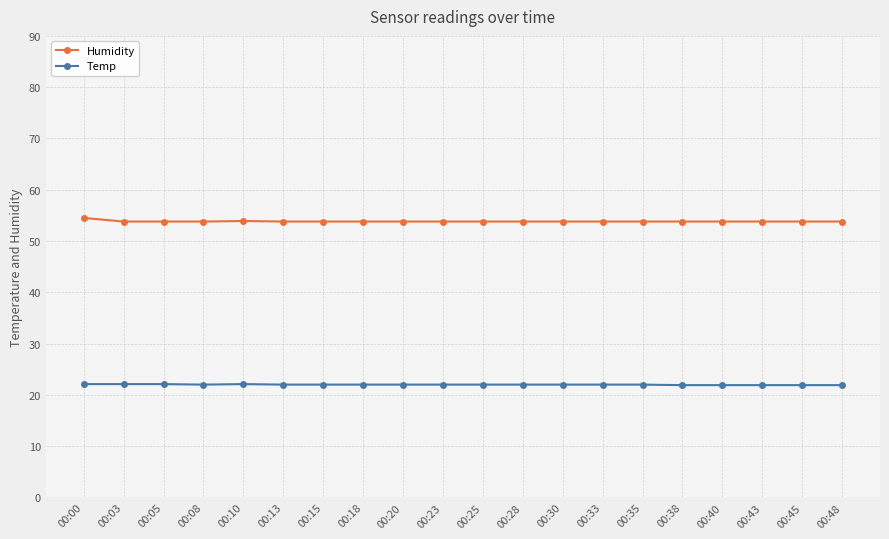

What is the spread (max minus min) of values at 00:20?

31.8